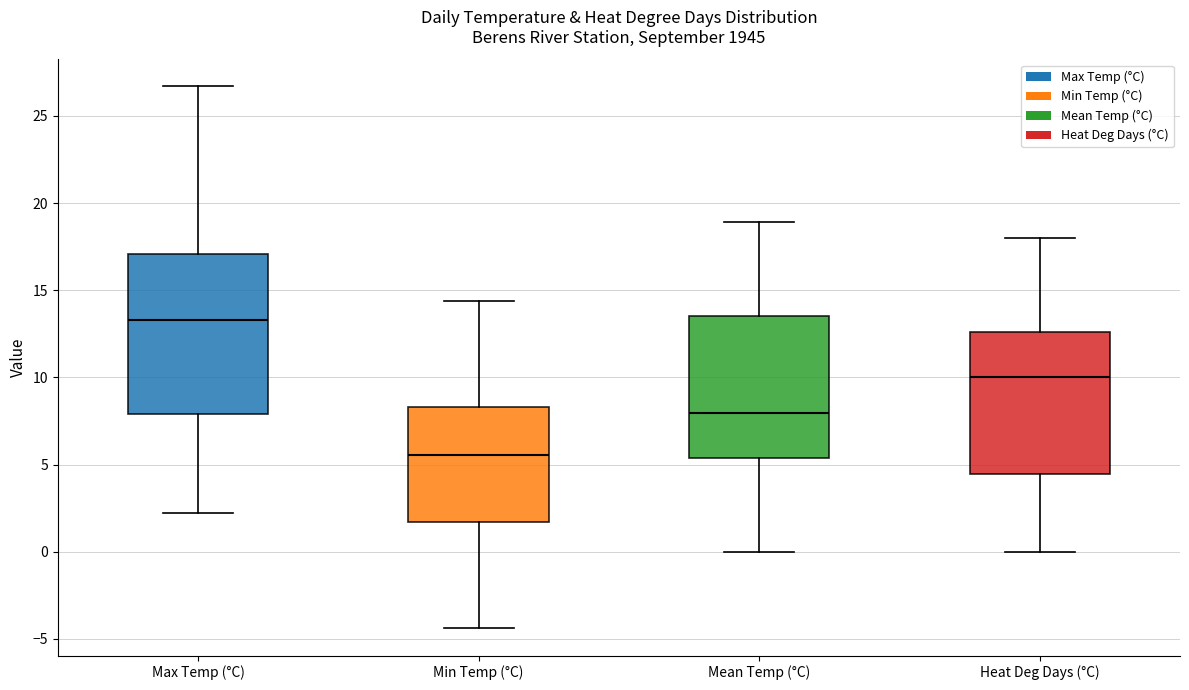

Reading left to right, read every box against the y-axis: the position of its median line, the range the box covers, and the ends of its whiskers. The values are not printed on the chart, so give them approximately, as read against the axis.

Max Temp (°C): median 13.5, box 8.0 to 17.0, whiskers 2.0 to 26.5
Min Temp (°C): median 5.5, box 1.5 to 8.5, whiskers -4.5 to 14.5
Mean Temp (°C): median 8.0, box 5.5 to 13.5, whiskers 0.0 to 19.0
Heat Deg Days (°C): median 10.0, box 4.5 to 12.5, whiskers 0.0 to 18.0